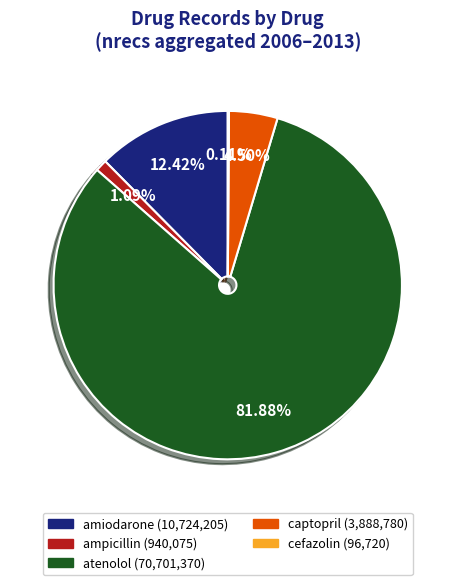

What is the ratio of the value at atenolol to the value at captopril?

18.2